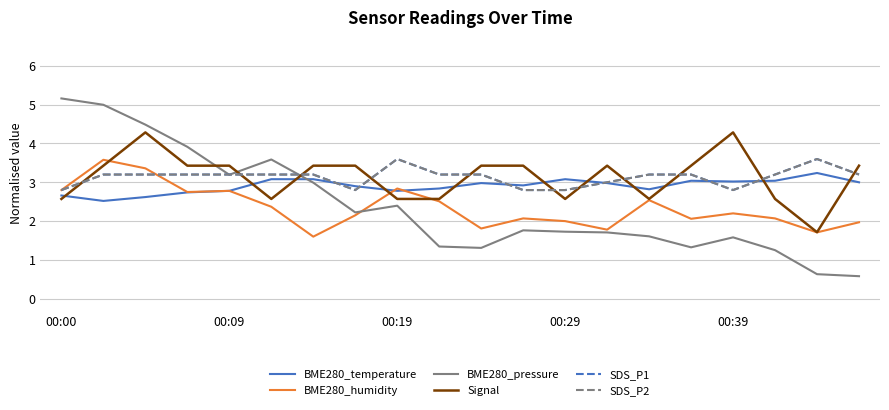

Is this an area chart (filled region under the line)?

No